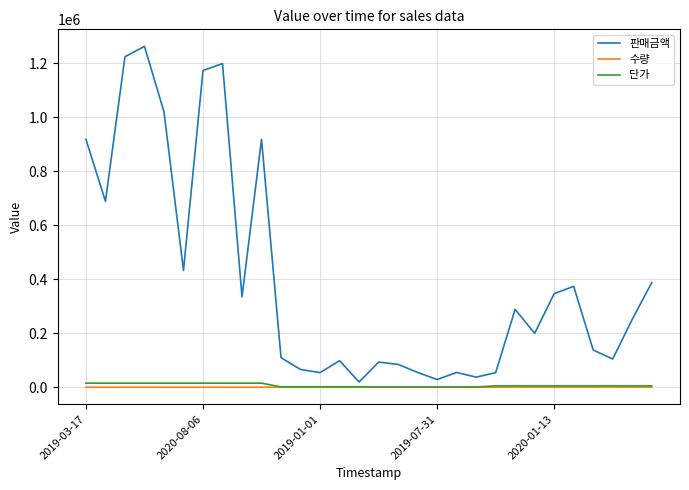

Which series has the largest range (max minus min)?

판매금액